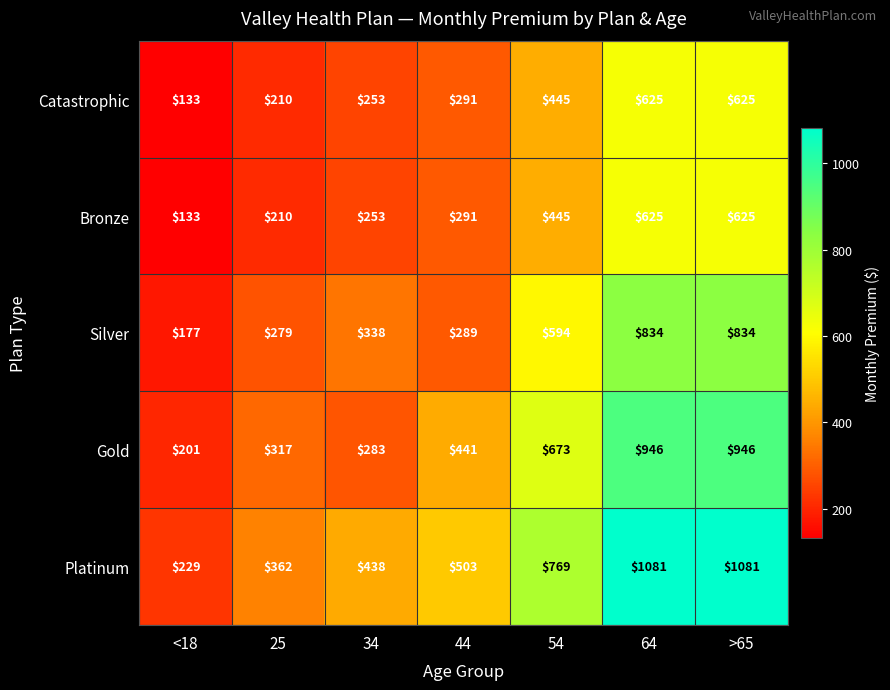

How many data points in Bronze are less than 291?

3